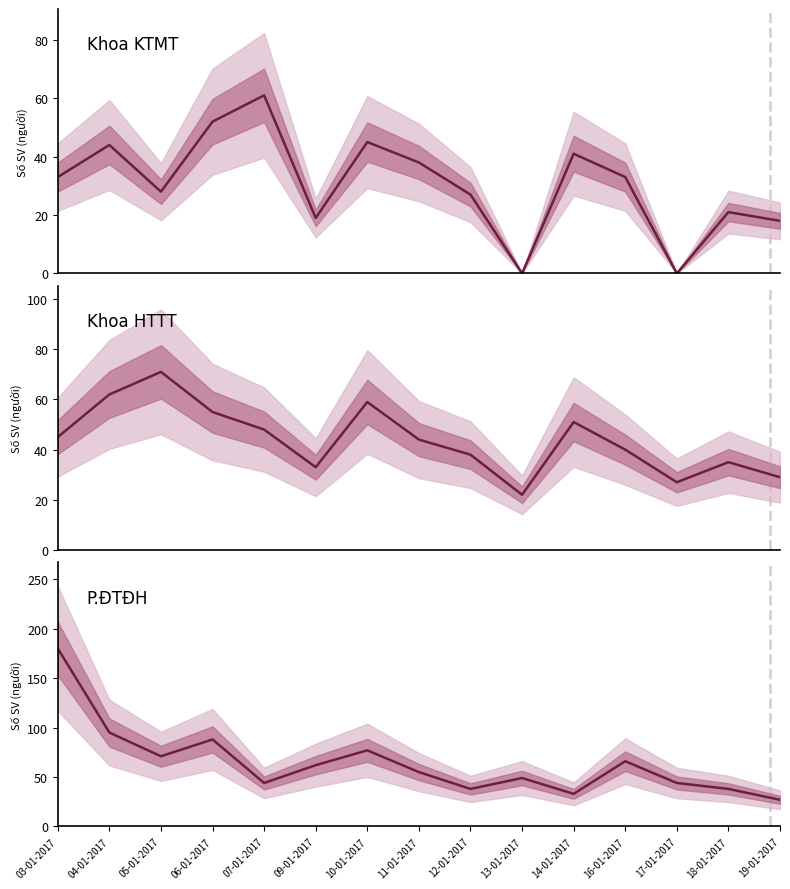

Rank the series at 10-01-2017 from highest to lowest value.

P.ĐTĐH, Khoa HTTT, Khoa KTMT